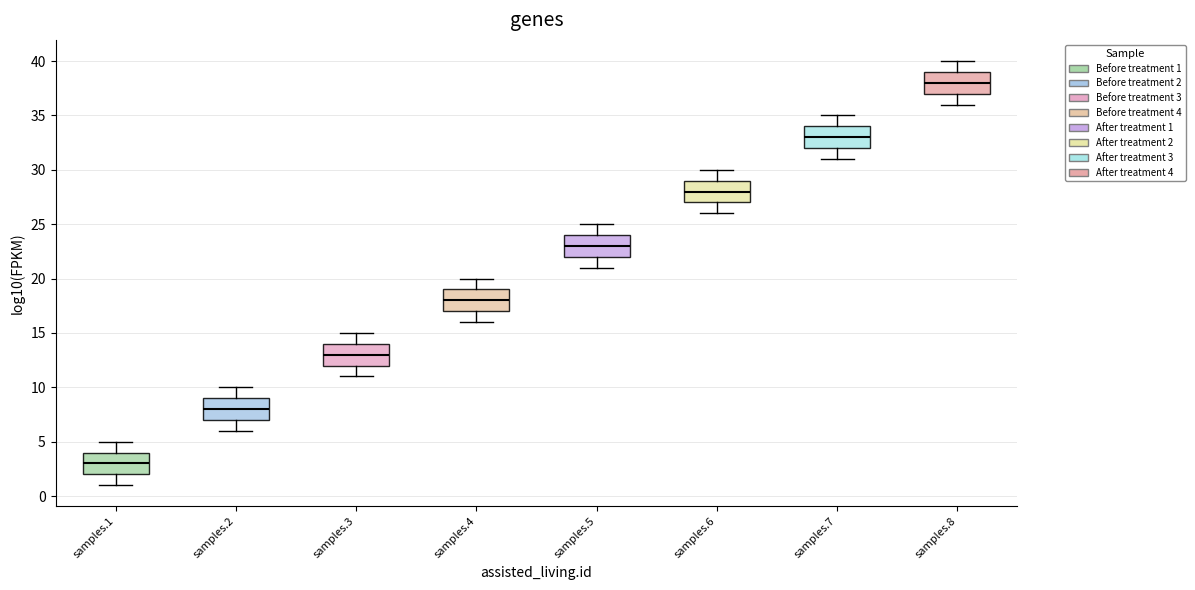

Reading left to right, transcribe this box plot: for each box, give where its median line is, the range the box spans, and where its two whiskers end, as read against the y-axis. The values are not printed on the chart, so give them approximately, as read against the axis.

samples.1: median 3, box 2 to 4, whiskers 1 to 5
samples.2: median 8, box 7 to 9, whiskers 6 to 10
samples.3: median 13, box 12 to 14, whiskers 11 to 15
samples.4: median 18, box 17 to 19, whiskers 16 to 20
samples.5: median 23, box 22 to 24, whiskers 21 to 25
samples.6: median 28, box 27 to 29, whiskers 26 to 30
samples.7: median 33, box 32 to 34, whiskers 31 to 35
samples.8: median 38, box 37 to 39, whiskers 36 to 40